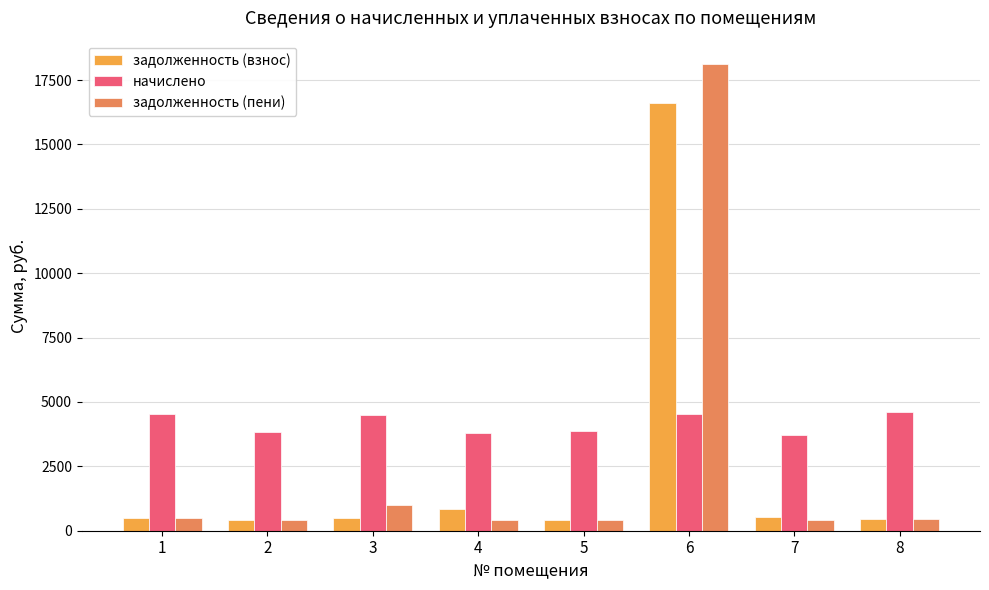

Which series has the widest spread of values?

задолженность (пени)